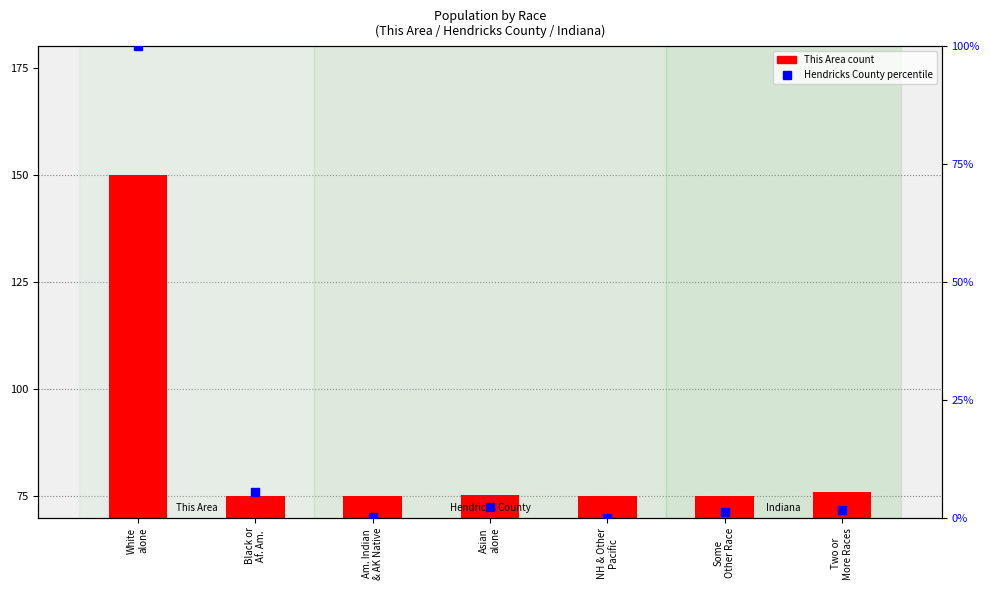

Which series has the largest total across all categories?

This Area (count)